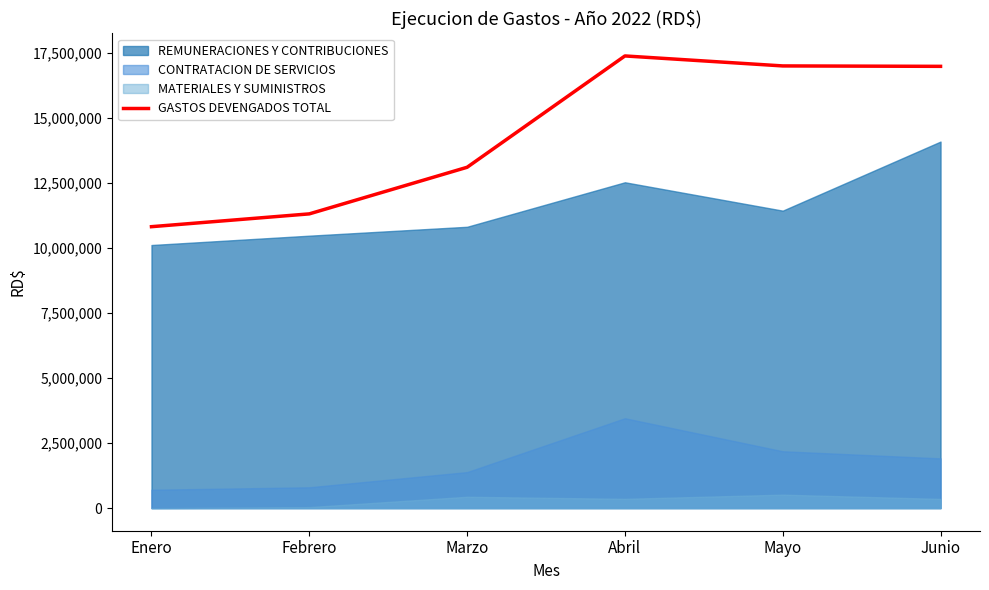

Where does the data first go above 16979565?

Abril